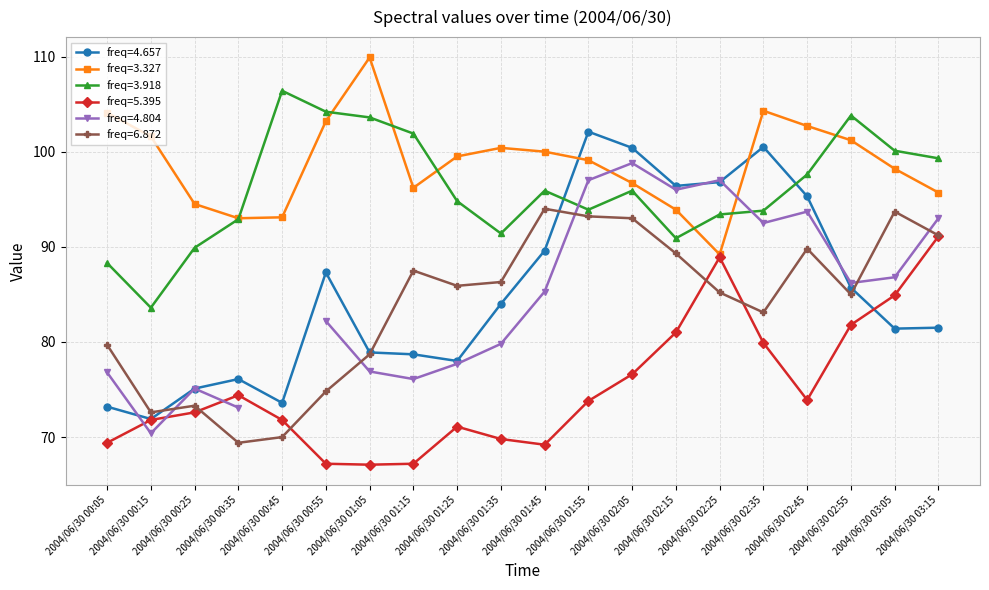

At which category does 3.918 reach its first local valley?

2004/06/30 00:15